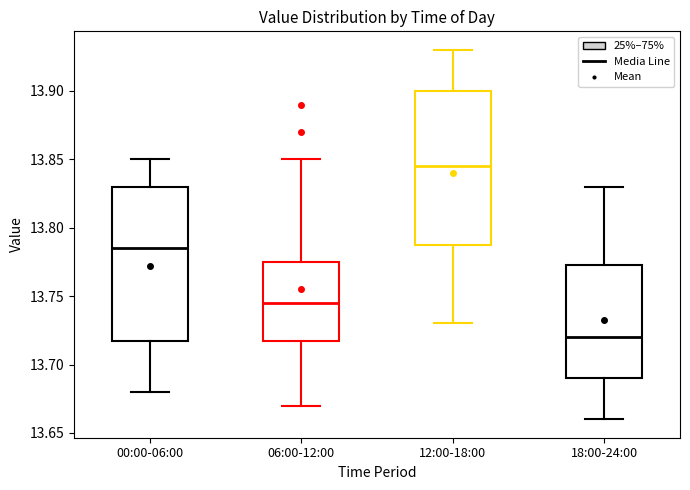

Reading left to right, read every box against the y-axis: the position of its median line, the range the box covers, and the ends of its whiskers. The values are not printed on the chart, so give them approximately, as read against the axis.

00:00-06:00: median 13.785, box 13.720 to 13.830, whiskers 13.680 to 13.850
06:00-12:00: median 13.745, box 13.720 to 13.775, whiskers 13.670 to 13.850
12:00-18:00: median 13.845, box 13.790 to 13.900, whiskers 13.730 to 13.930
18:00-24:00: median 13.720, box 13.690 to 13.775, whiskers 13.660 to 13.830